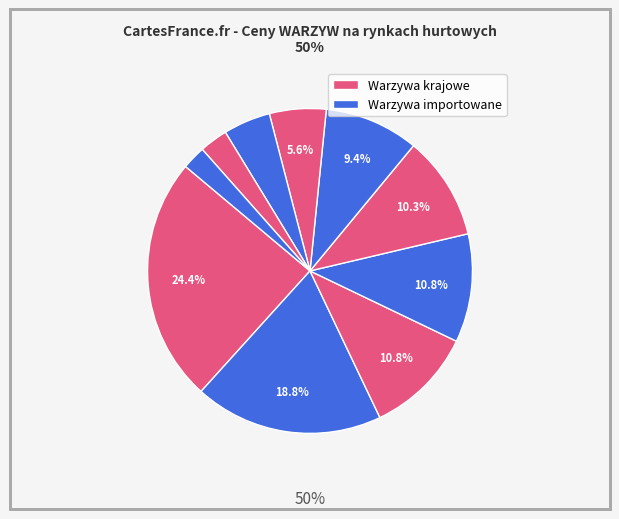

Count the number of slices in the pie.

10